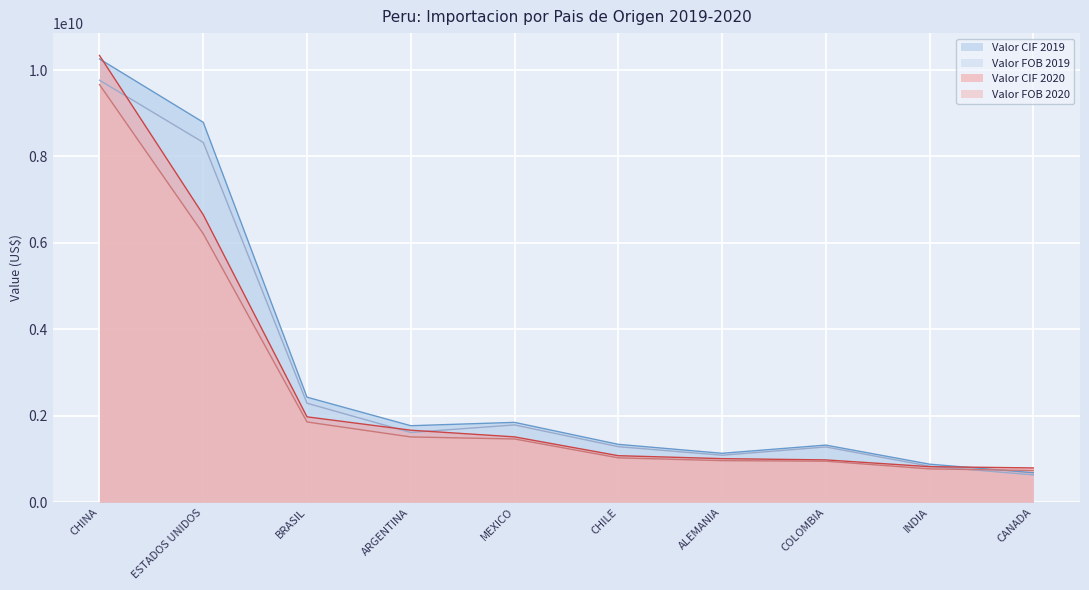

What is the spread (max minus min) of values at CHILE?

312271862.9